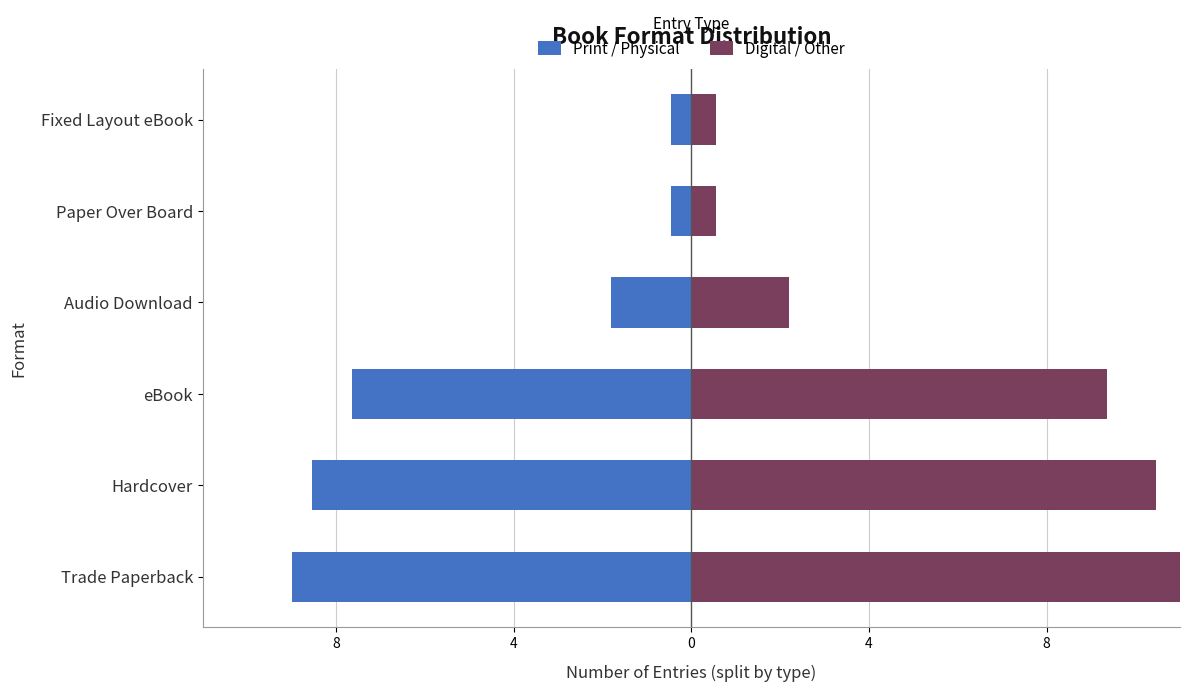

Rank the series by their average value, from lowest to highest.

Print / Physical, Digital / Other